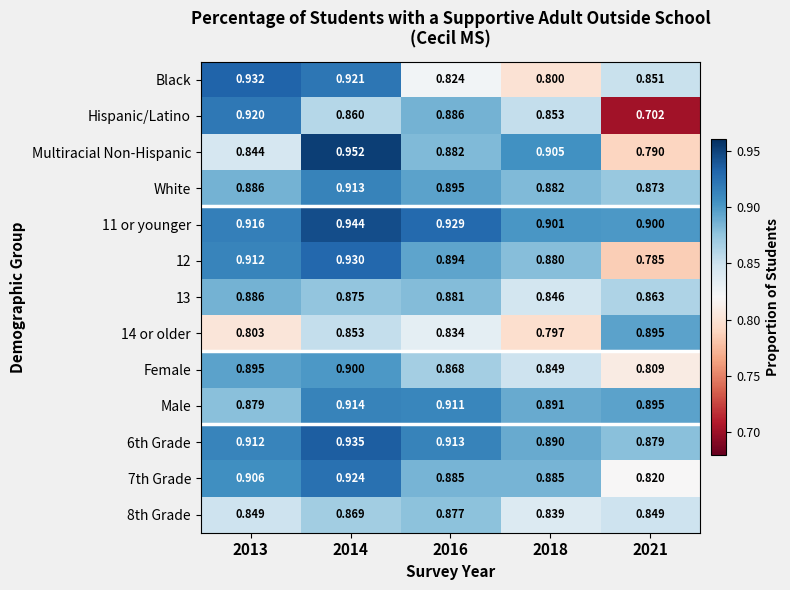

Which series has the widest spread of values?

Hispanic/Latino